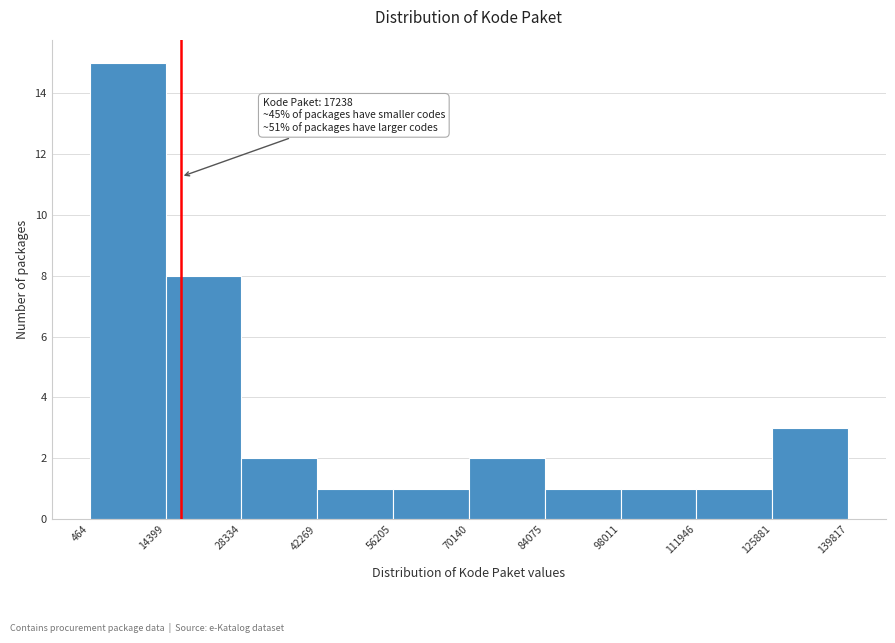

Over which range of the x-axis is the bar tallest?

464 to 14399